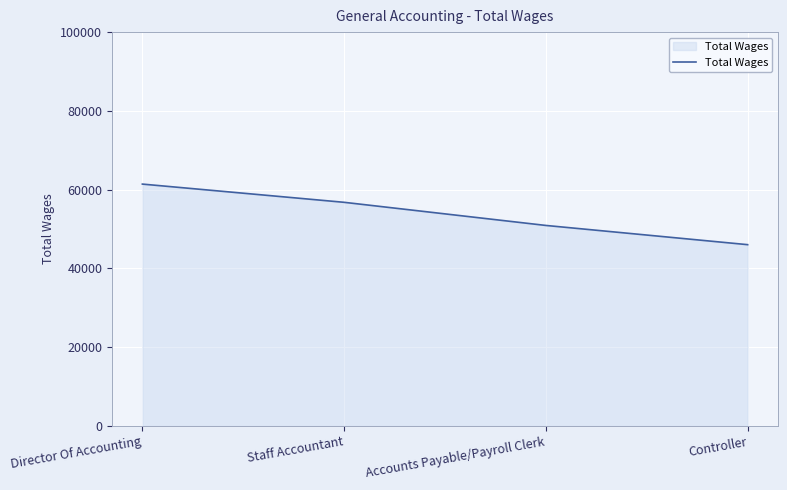

The chart shows a value of 24237 at Controller. True or false?

False